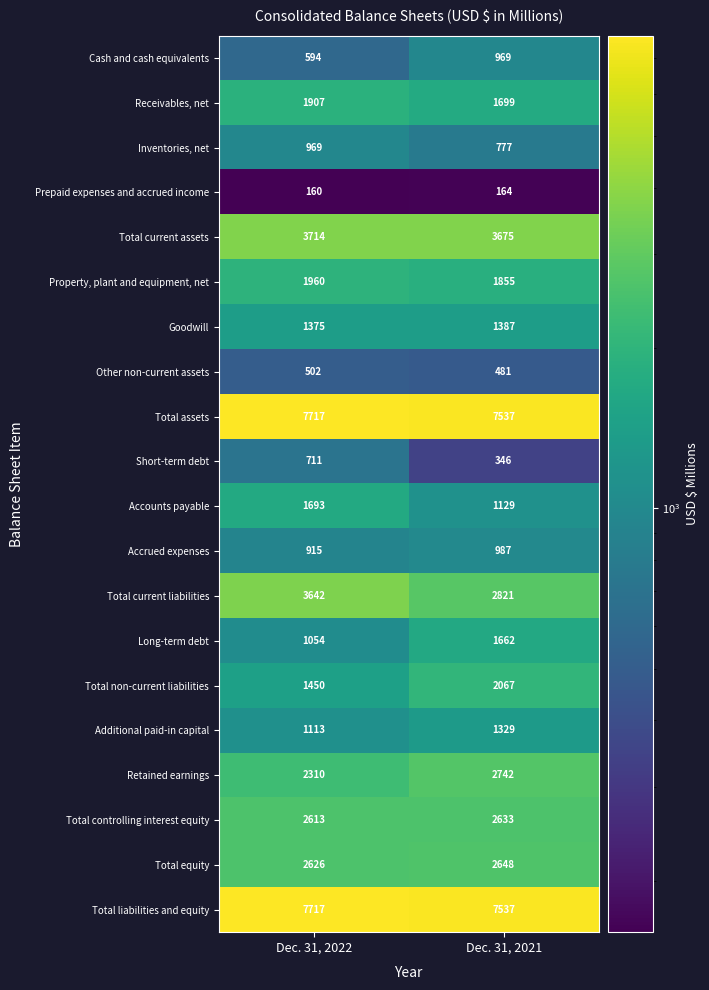

What is the sum of all Total liabilities and equity values?

15254